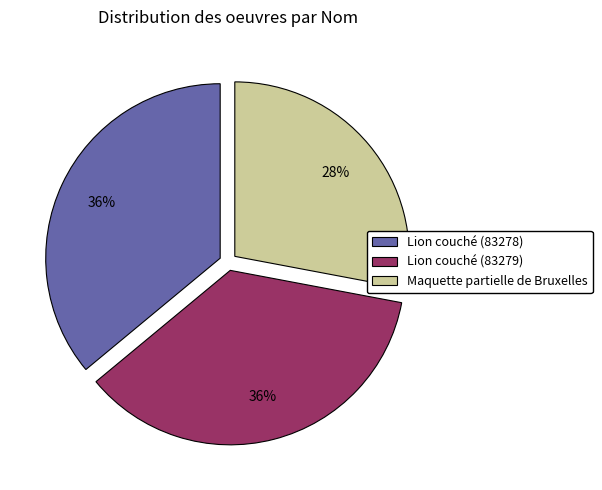

What is the ratio of the value at Maquette partielle de Bruxelles to the value at Lion couché (83278)?

0.8